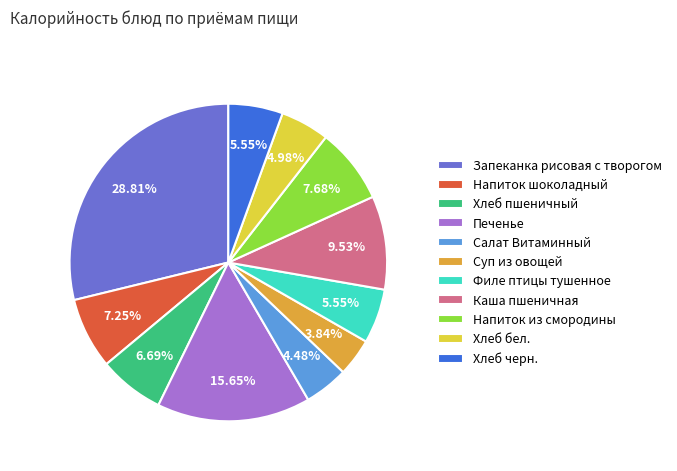

True or false: Суп из овощей accounts for 17% of the total.

False